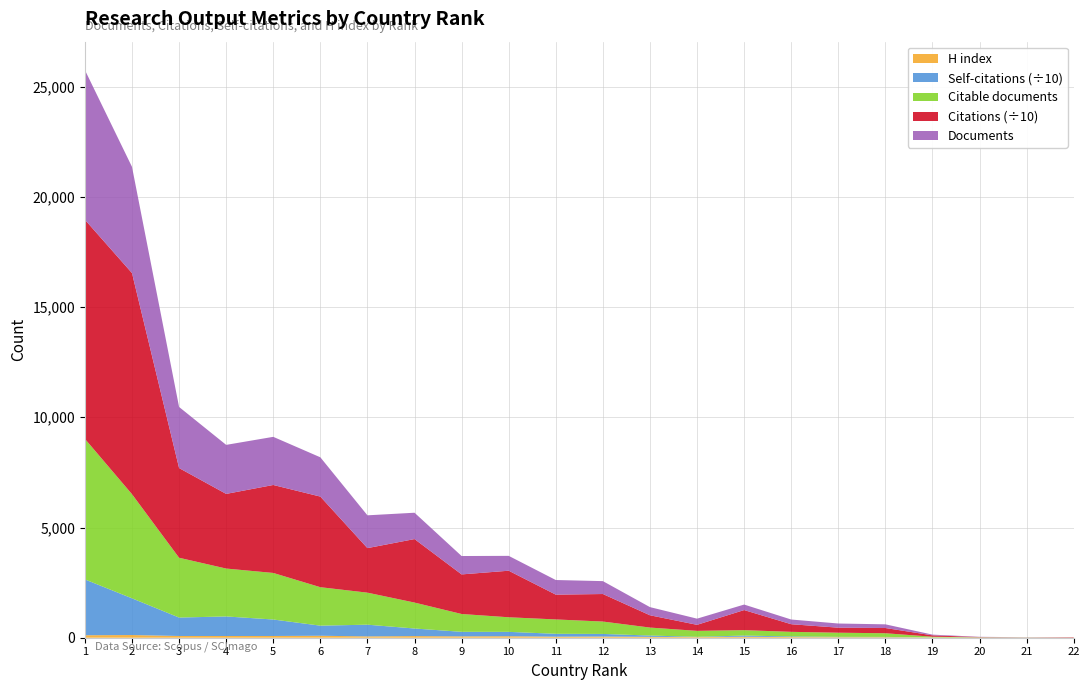

Reading right to left, what are all the values shown in this chart?

Documents: Comoros=3	Somalia=8	Djibouti=11	Mauritania=33	Yemen=167	Libya=189	Sudan=213	Syrian Arab Republic=250	Bahrain=280	Palestine=370	Lebanon=585	Kuwait=663	Qatar=674	Oman=834	Jordan=1195	Iraq=1488	United Arab Emirates=1782	Tunisia=2184	Morocco=2224	Algeria=2771	Saudi Arabia=4818	Egypt=6790
Citable documents: Comoros=3	Somalia=8	Djibouti=11	Mauritania=32	Yemen=166	Libya=187	Sudan=209	Syrian Arab Republic=245	Bahrain=270	Palestine=362	Lebanon=562	Kuwait=652	Qatar=662	Oman=809	Jordan=1177	Iraq=1453	United Arab Emirates=1745	Tunisia=2112	Morocco=2173	Algeria=2713	Saudi Arabia=4723	Egypt=6377
Citations: Comoros=172	Somalia=29	Djibouti=113	Mauritania=623	Yemen=2372	Libya=2282	Sudan=3455	Syrian Arab Republic=9118	Bahrain=2736	Palestine=5571	Lebanon=12487	Kuwait=11248	Qatar=21115	Oman=17956	Jordan=28800	Iraq=20199	United Arab Emirates=41103	Tunisia=39902	Morocco=33862	Algeria=40689	Saudi Arabia=100312	Egypt=99401
Self-citations: Comoros=1	Somalia=5	Djibouti=24	Mauritania=29	Yemen=123	Libya=153	Sudan=280	Syrian Arab Republic=518	Bahrain=133	Palestine=591	Lebanon=1178	Kuwait=1297	Qatar=1970	Oman=2055	Jordan=3441	Iraq=5305	United Arab Emirates=4583	Tunisia=7475	Morocco=8870	Algeria=8360	Saudi Arabia=16658	Egypt=25314
H index: Comoros=3	Somalia=3	Djibouti=5	Mauritania=10	Yemen=25	Libya=25	Sudan=30	Syrian Arab Republic=46	Bahrain=28	Palestine=40	Lebanon=54	Kuwait=48	Qatar=69	Oman=62	Jordan=74	Iraq=61	United Arab Emirates=89	Tunisia=79	Morocco=78	Algeria=79	Saudi Arabia=122	Egypt=113